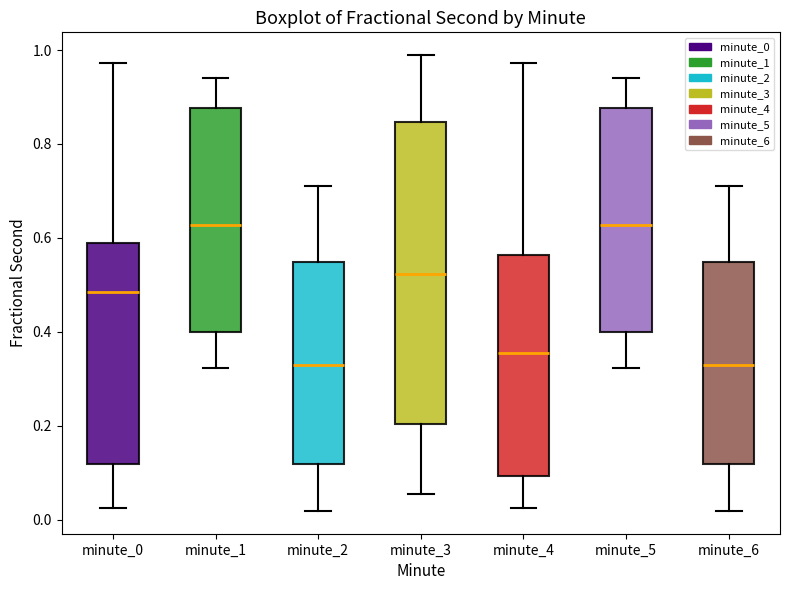

Reading left to right, transcribe this box plot: for each box, give where its median line is, the range the box spans, and where its two whiskers end, as read against the y-axis. The values are not printed on the chart, so give them approximately, as read against the axis.

minute_0: median 0.48, box 0.12 to 0.58, whiskers 0.02 to 0.98
minute_1: median 0.62, box 0.40 to 0.88, whiskers 0.32 to 0.94
minute_2: median 0.32, box 0.12 to 0.54, whiskers 0.02 to 0.72
minute_3: median 0.52, box 0.20 to 0.84, whiskers 0.06 to 0.98
minute_4: median 0.36, box 0.10 to 0.56, whiskers 0.02 to 0.98
minute_5: median 0.62, box 0.40 to 0.88, whiskers 0.32 to 0.94
minute_6: median 0.32, box 0.12 to 0.54, whiskers 0.02 to 0.72